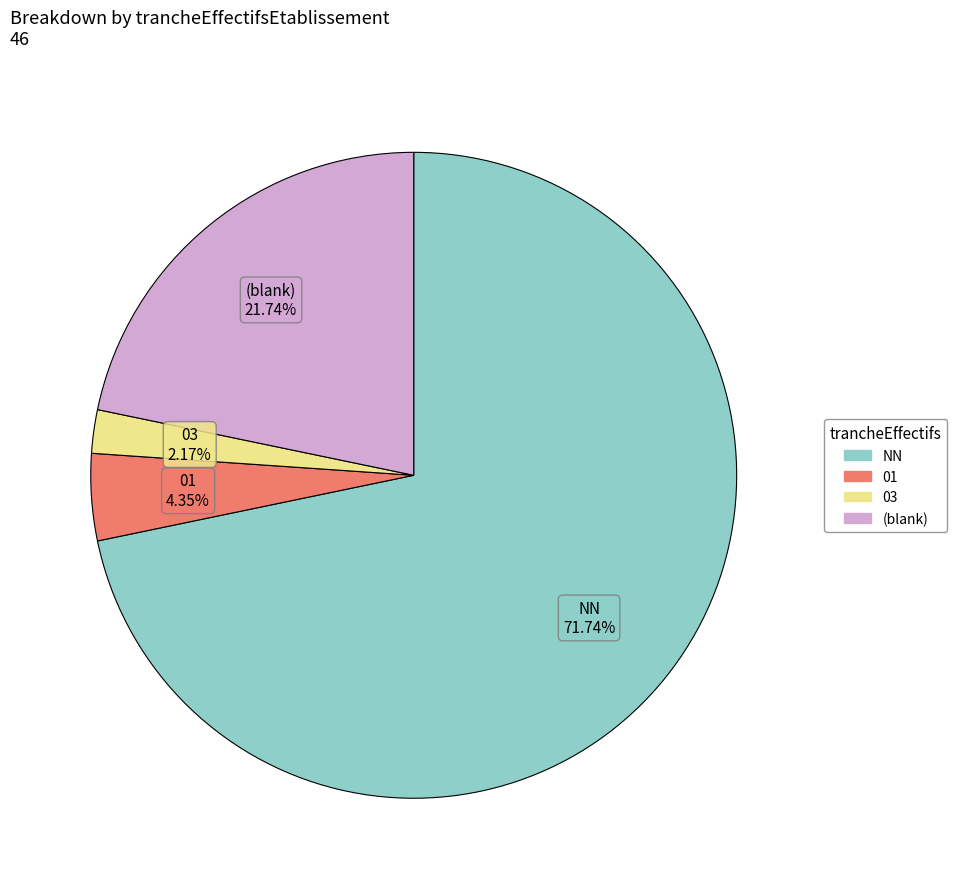

Is there a majority slice in this chart?

Yes